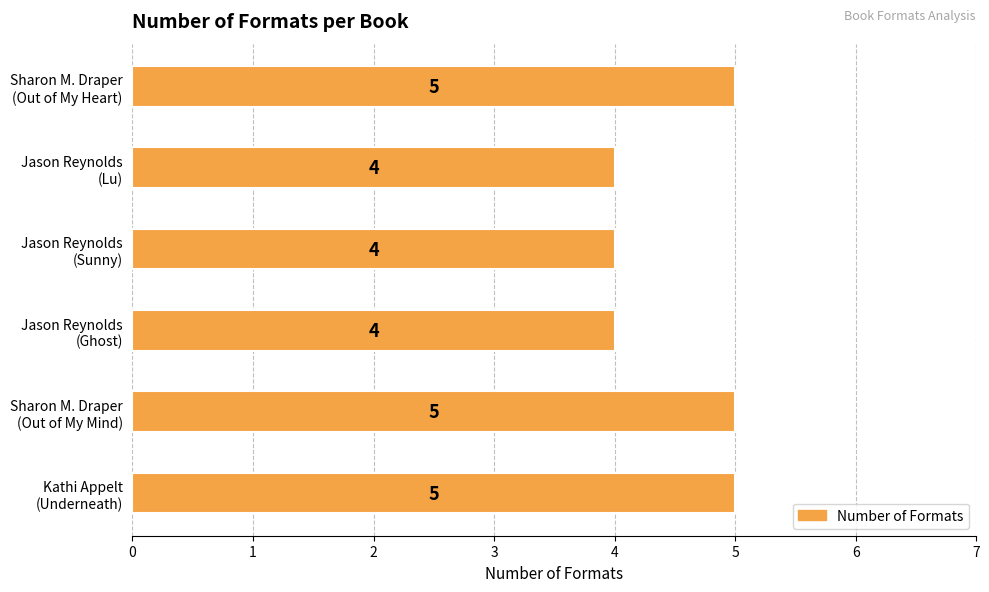

Are the bars horizontal?

Yes